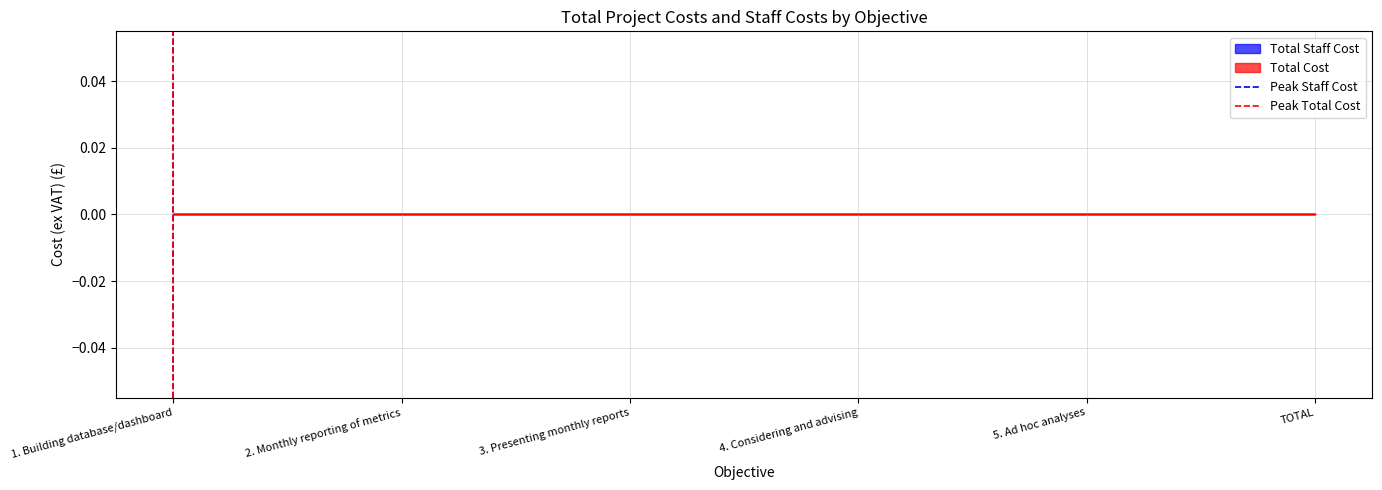

The Peak Staff Cost series shows 0 at 1. Building database/dashboard. True or false?

False